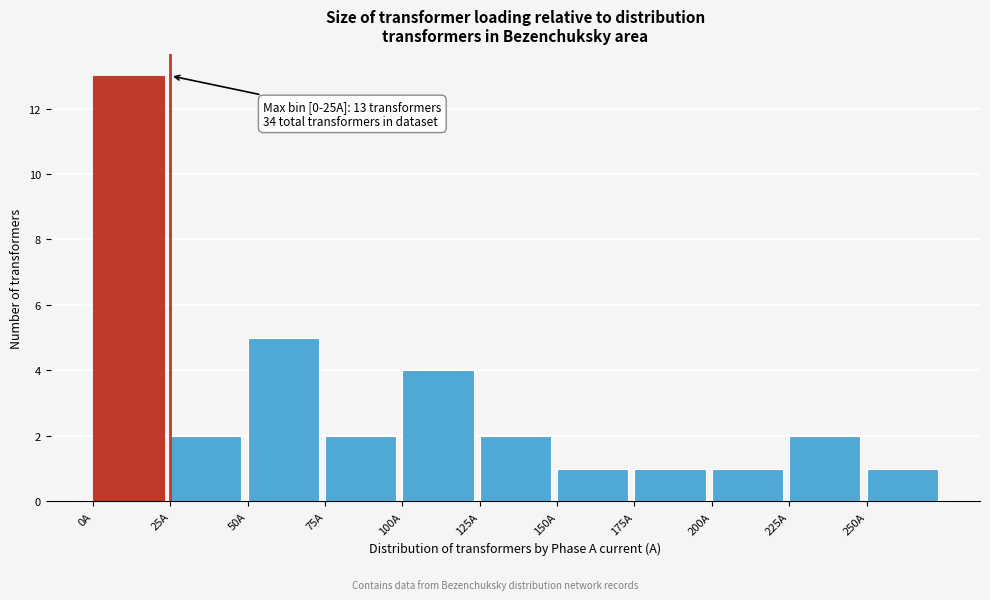

Over which range of the x-axis is the bar tallest?

0 to 25